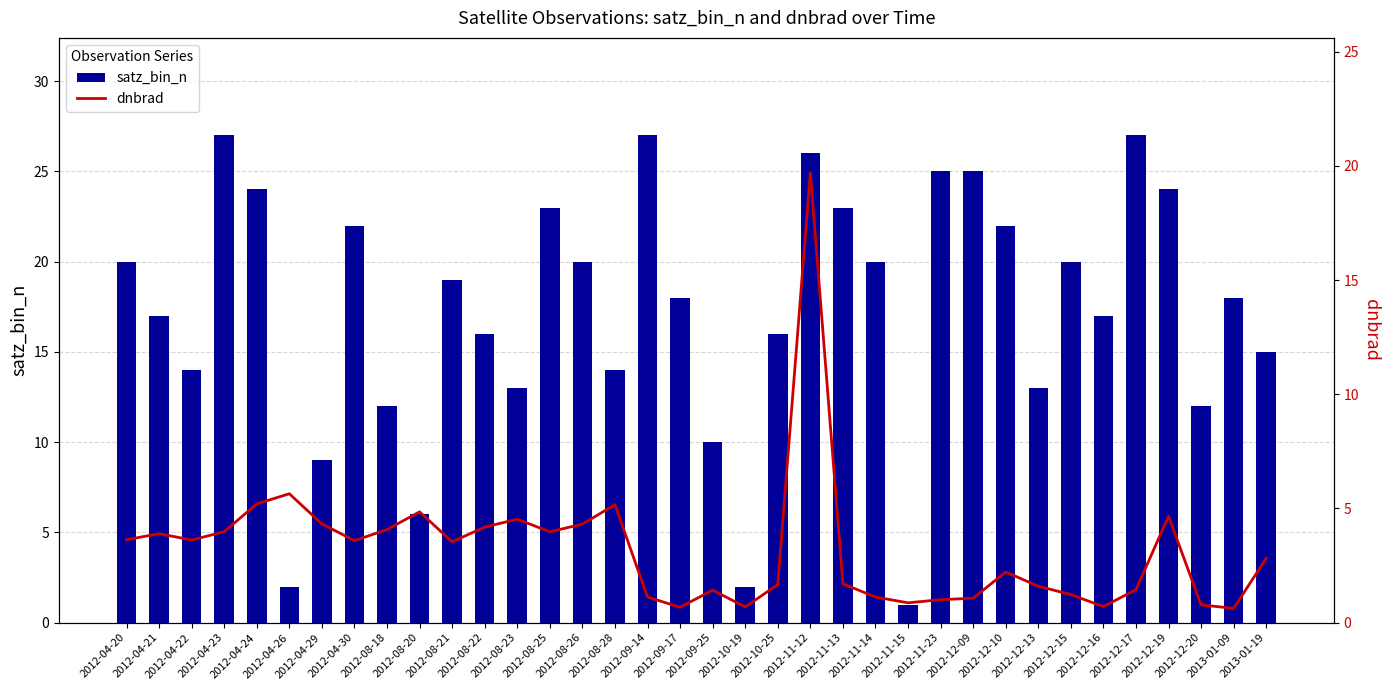

What is the total value across all series at 2012-12-10?

24.2